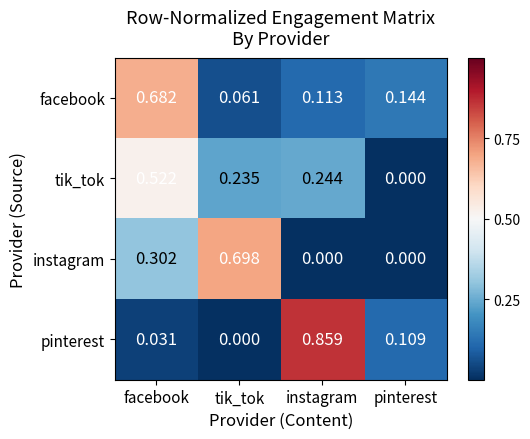

At which category is the sum across all series the highest?

facebook